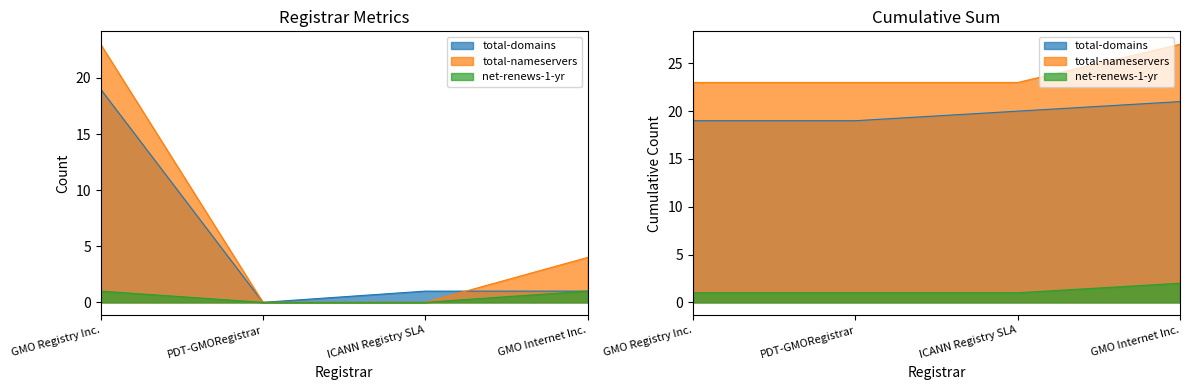

Which series has the largest total across all categories?

total-nameservers